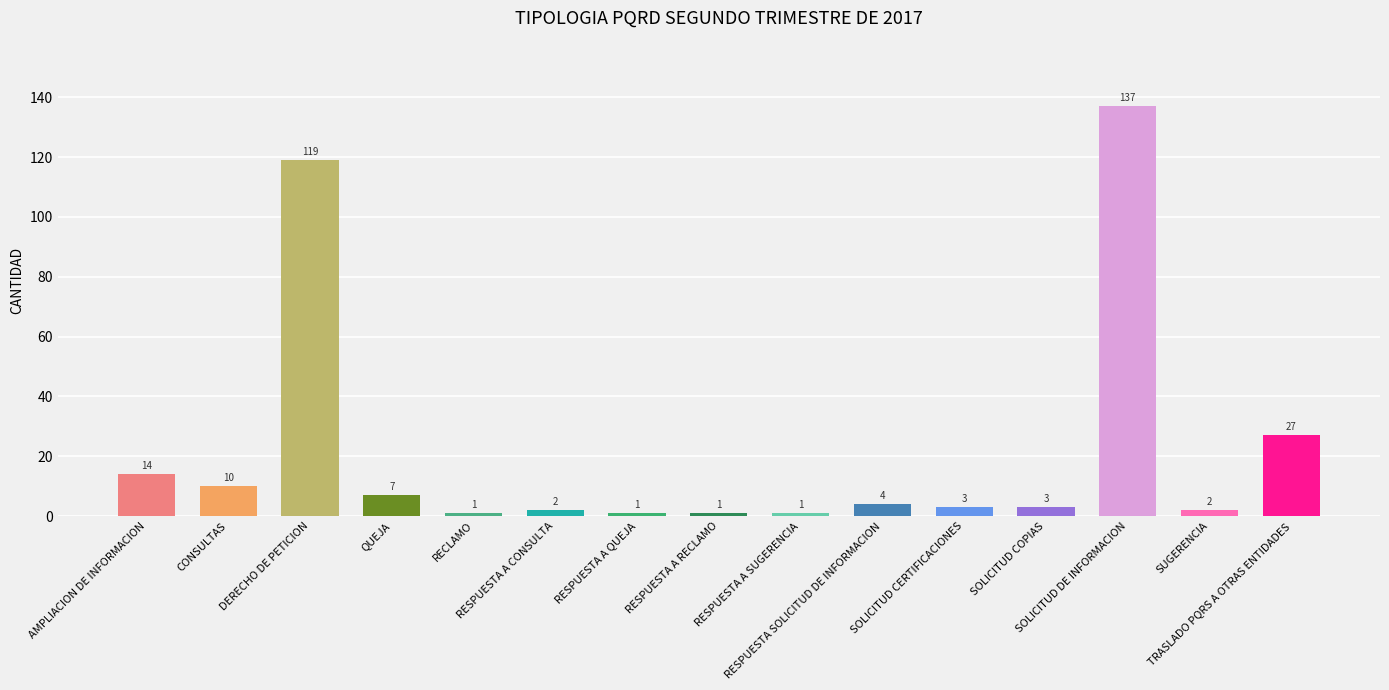

What is the sum of all values?

332